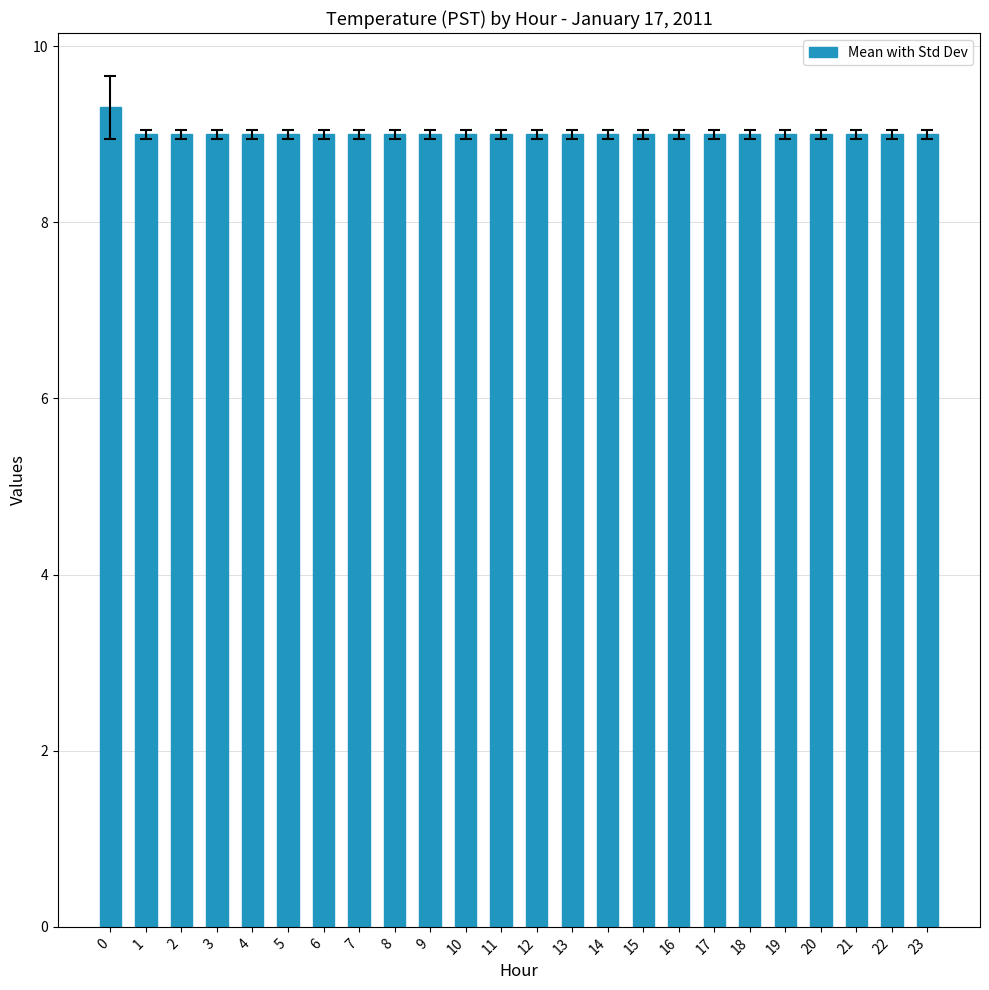

Count the number of categories in the chart.

24